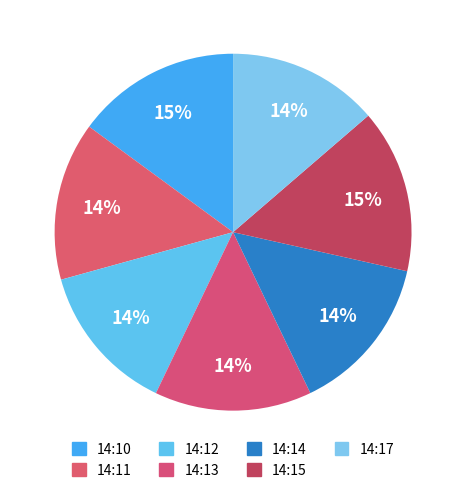

Between 14:14 and 14:12, which is larger?

14:14